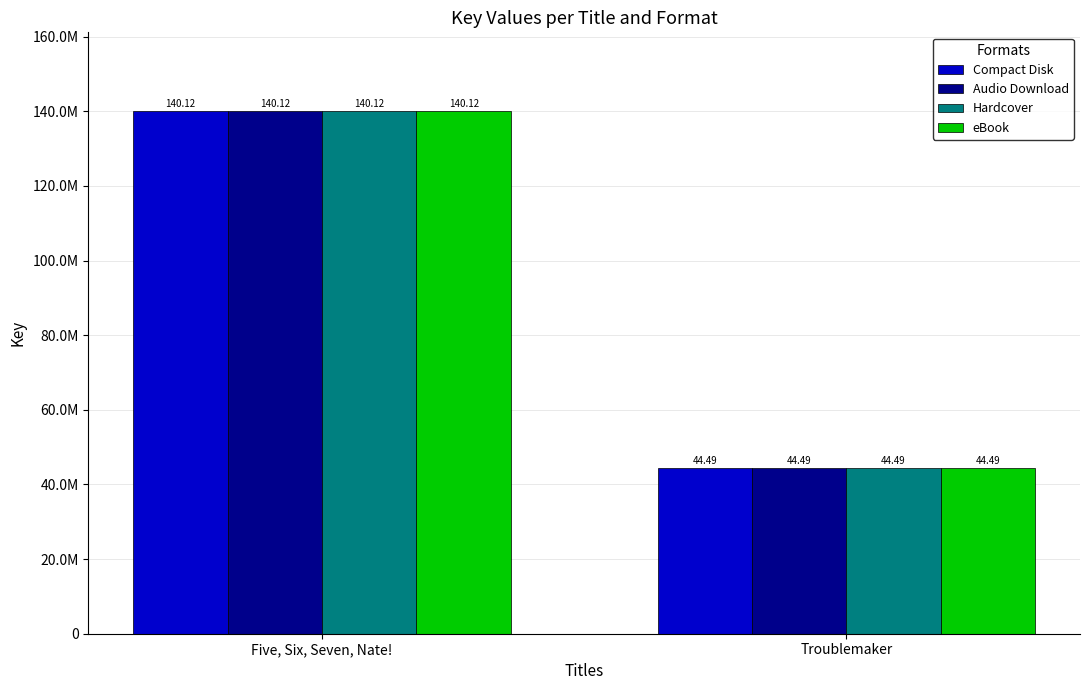

What are all the series names shown in the legend?

Compact Disk, Audio Download, Hardcover, eBook